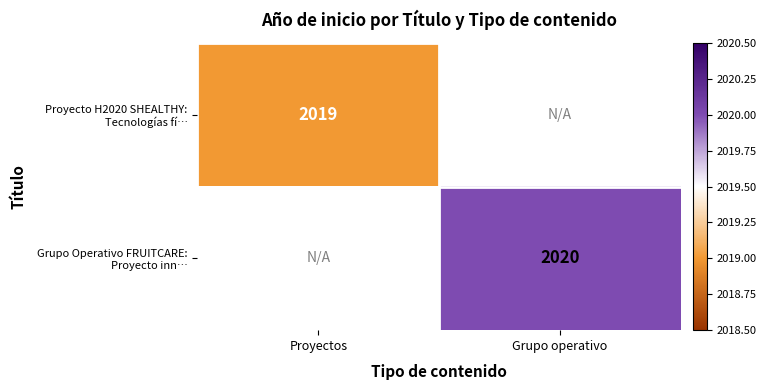

Which series has the largest range (max minus min)?

Proyecto H2020 SHEALTHY: Tecnologías fí…